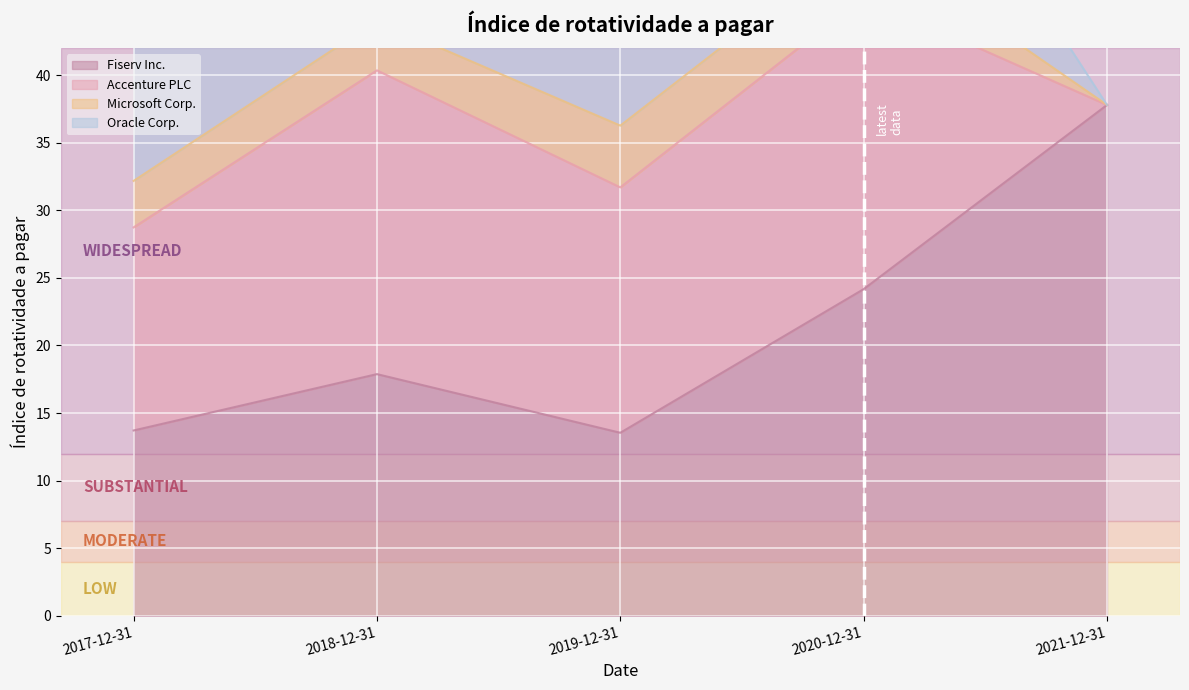

What is the average value of the Accenture PLC series?

15.5